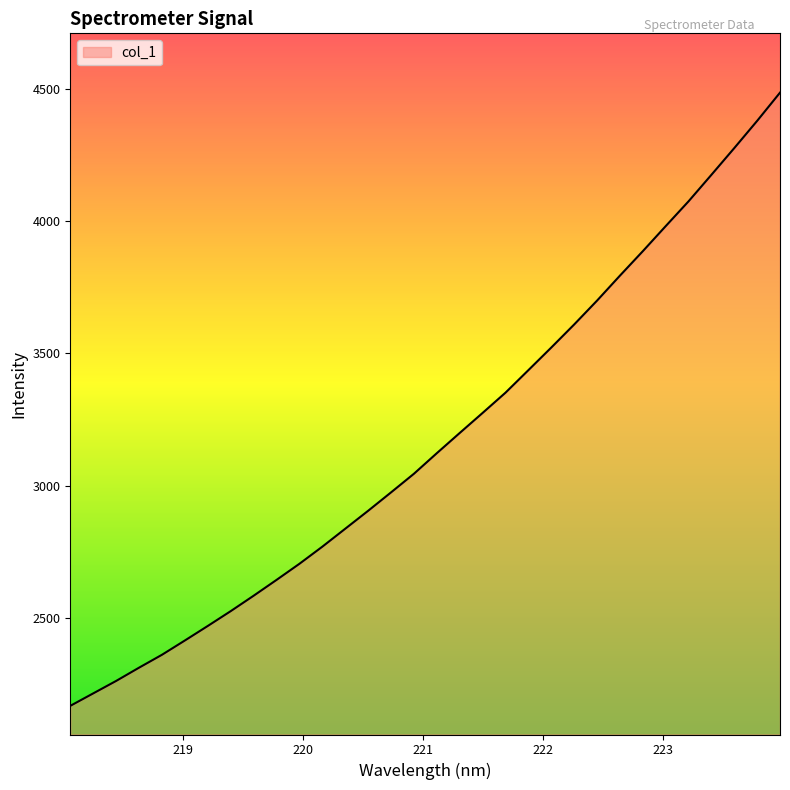

What is the difference between the maximum and minimum values?

2319.2